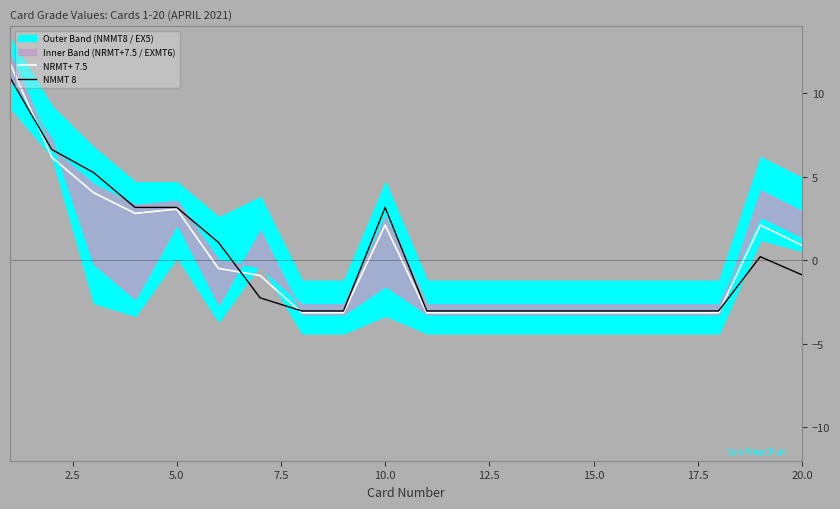

True or false: NRMT+ 7.5 and NMMT 8 cross at least once.

True